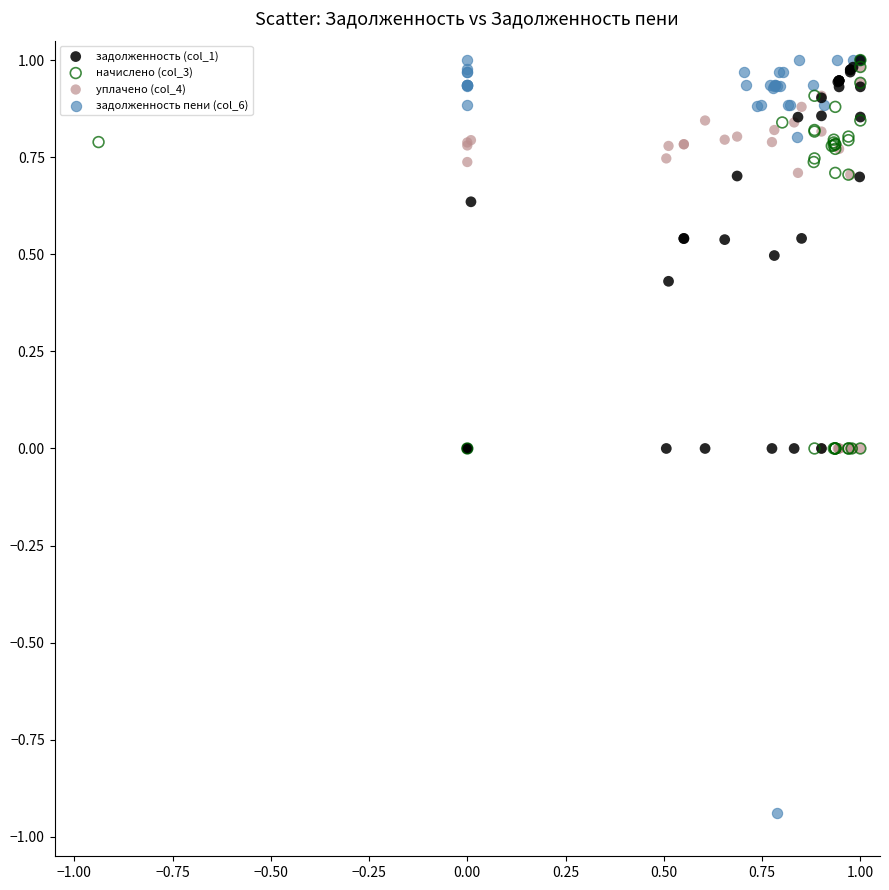

Which series has the widest spread of Y values?

задолженность пени (col_6)